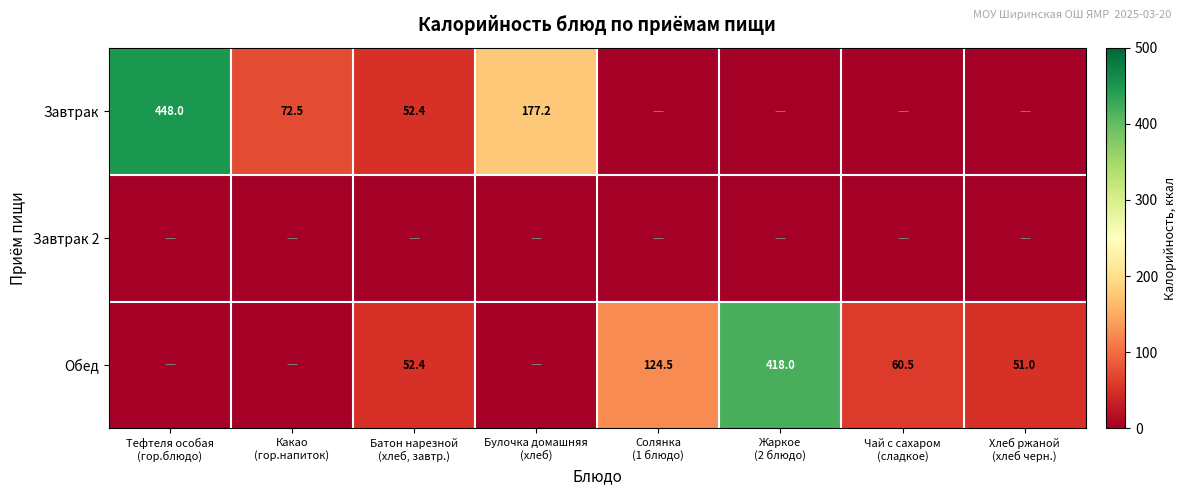

Is the value of Завтрак at Батон нарезной (хлеб, завтр.) greater than the value of Обед at Чай с сахаром (сладкое)?

No